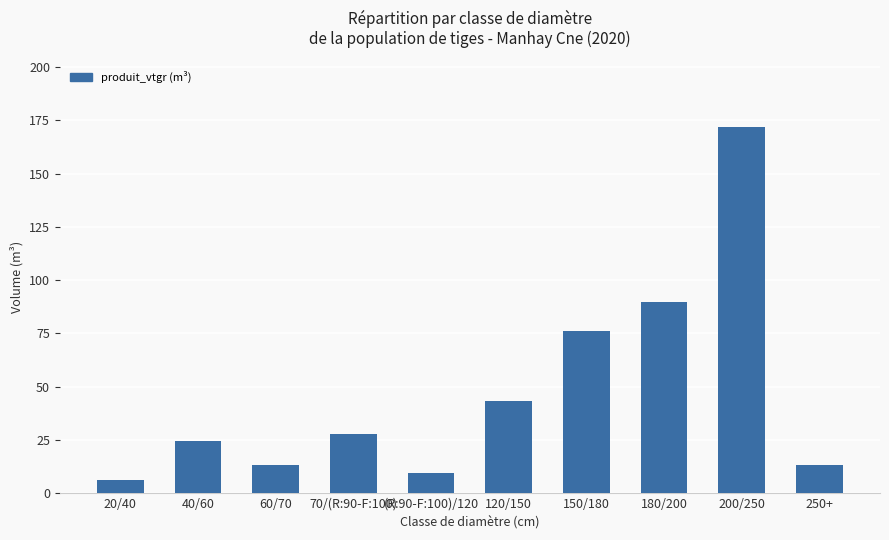

What is the value of the 4th bar from the left?

27.8